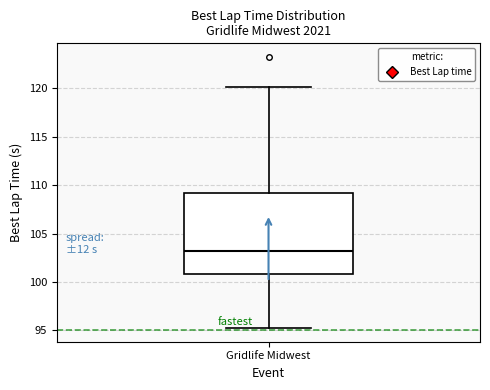

Transcribe this box plot: give where the median line is, the range the box spans, and where the two whiskers end, as read against the y-axis. The values are not printed on the chart, so give them approximately, as read against the axis.

median 103, box 101 to 109, whiskers 95 to 120